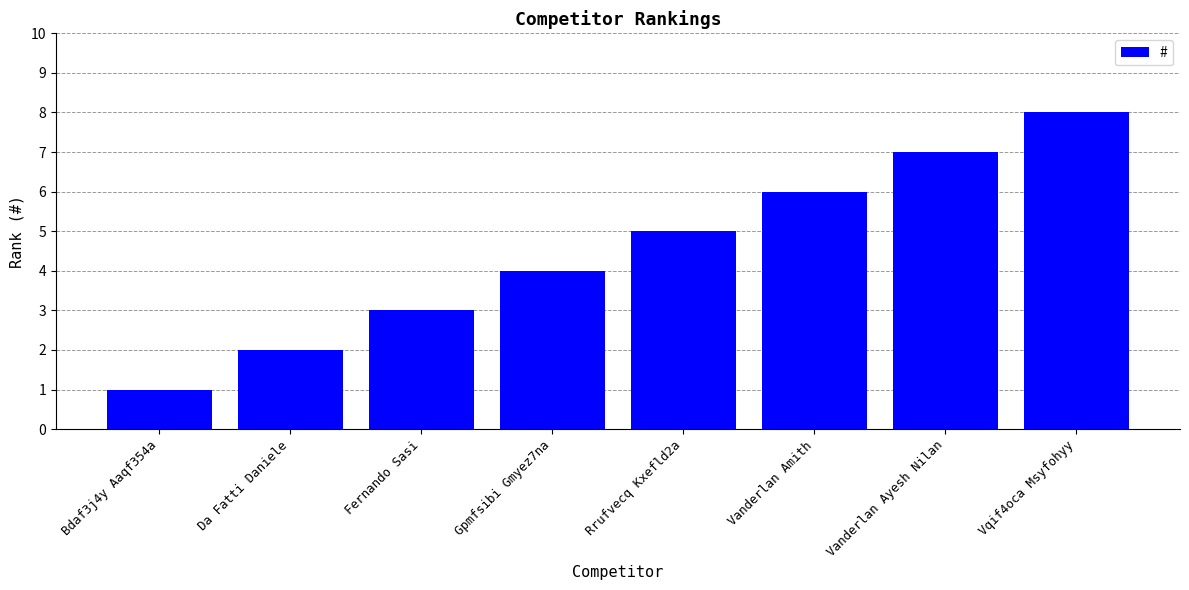

How many values are below 5?

4